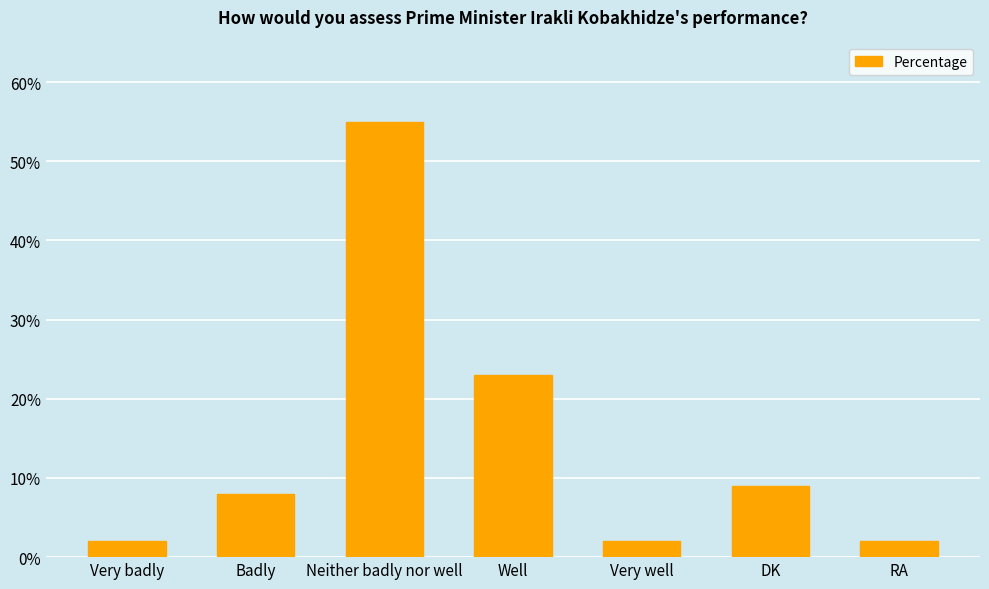

What is the average value?

14